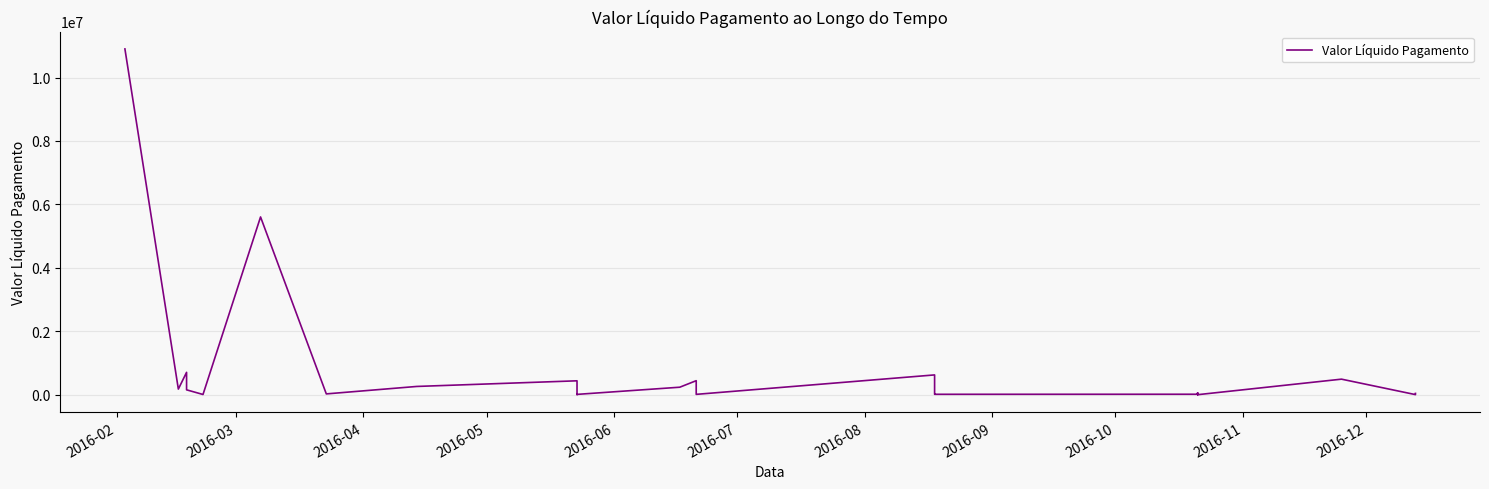

Reading left to right, what are all the values shown in this chart?

10901710.5	176986.0	704747.2	153633.1	6739.1	5604393.4	25281.9	260115.2	438049.2	4623.9	10215.5	236237.3	442010.1	13352.2	10871.1	623854.6	17479.2	12901.9	14544.8	58395.1	2255.9	868.8	30525.1	1000.0	479.3	490000.0	2744.1	40369.5